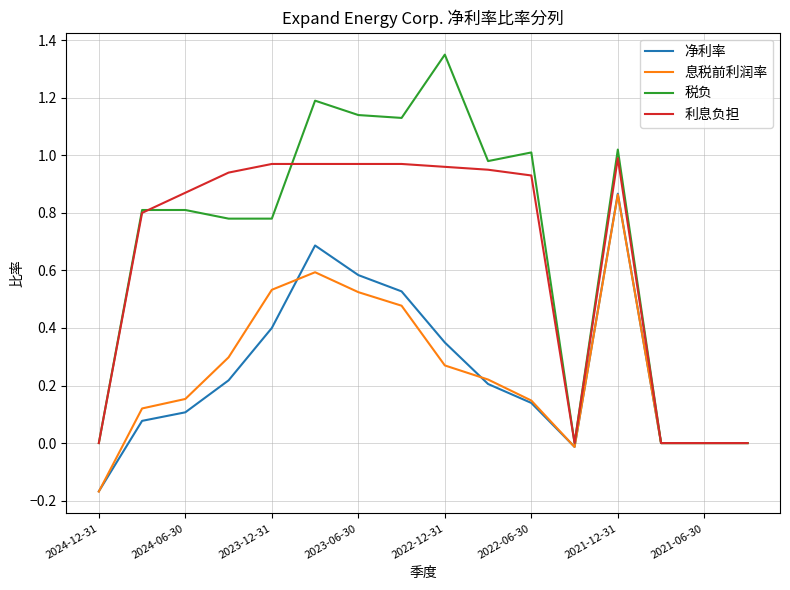

Which series has the largest range (max minus min)?

税负